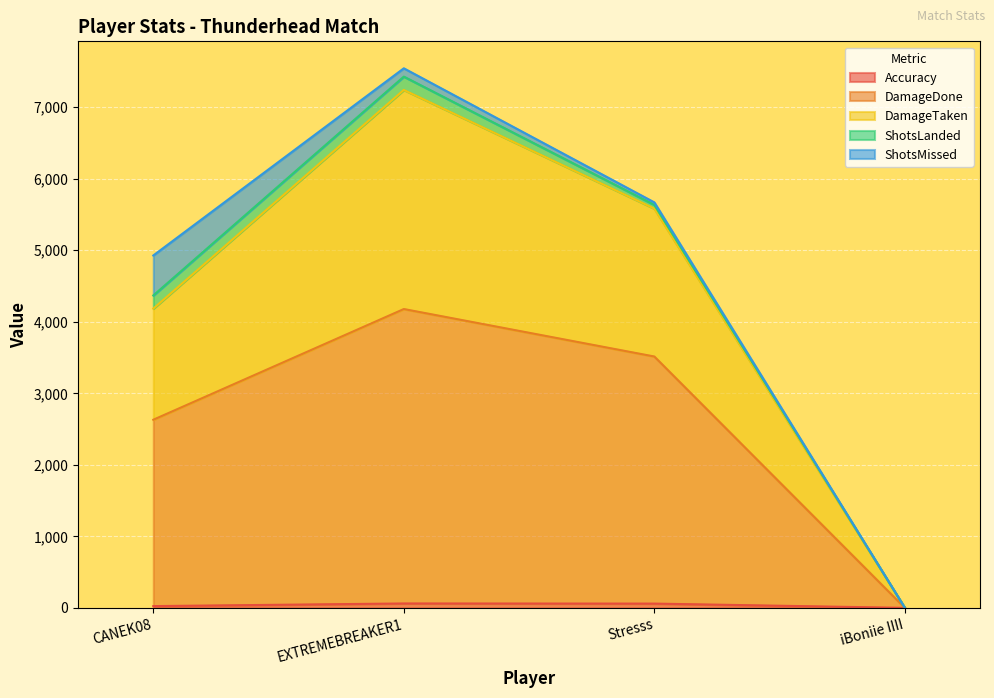

Is the value of Accuracy at iBoniie IIII greater than the value of DamageTaken at EXTREMEBREAKER1?

No